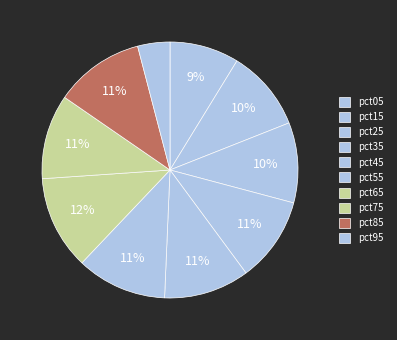

The pct65 slice represents 12% of the pie. True or false?

True